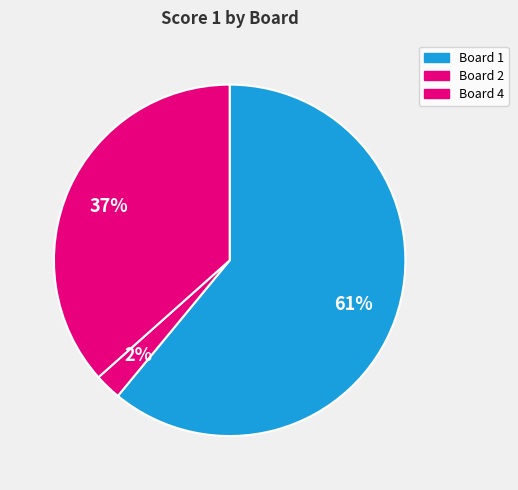

Count the number of slices in the pie.

3